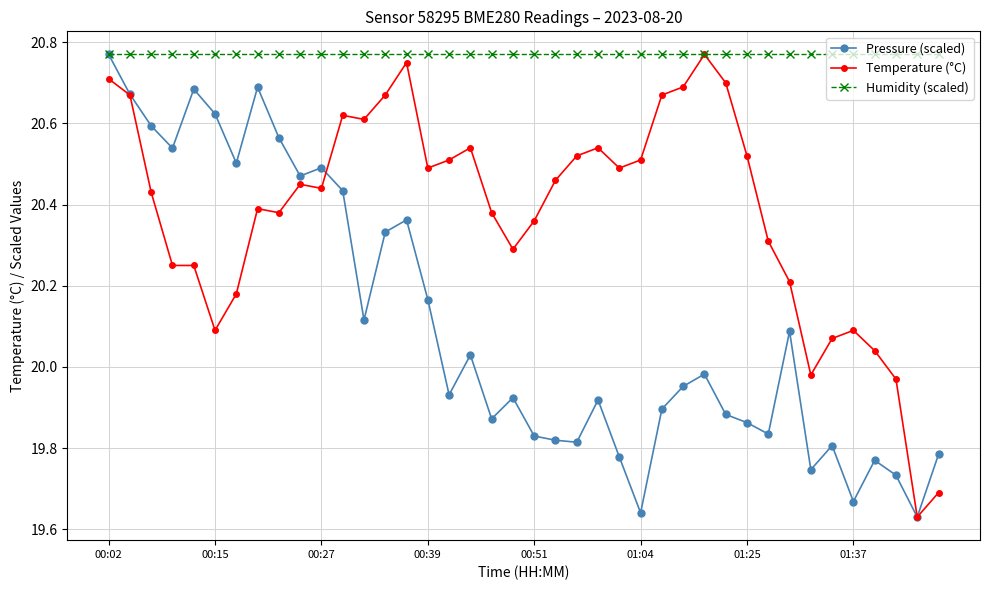

At how many categories does at least one series exceed 20?

40